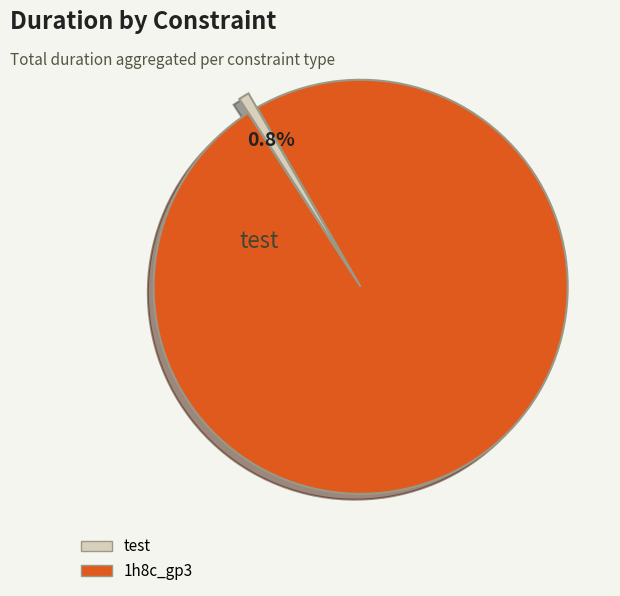

Is there any slice that represents more than half of the pie?

Yes